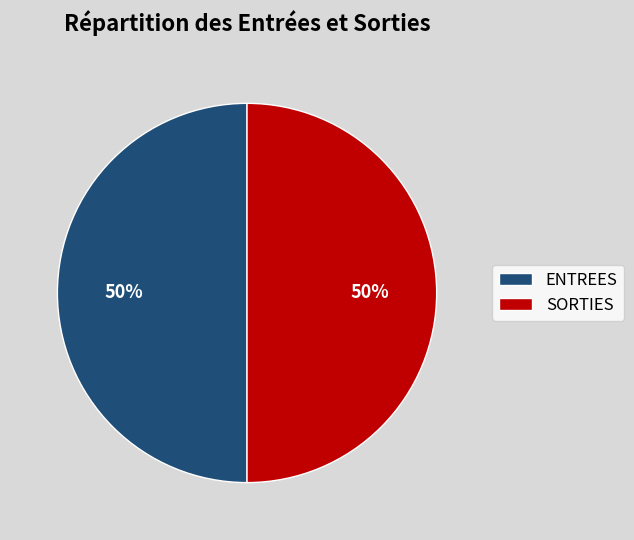

True or false: ENTREES accounts for 65% of the total.

False